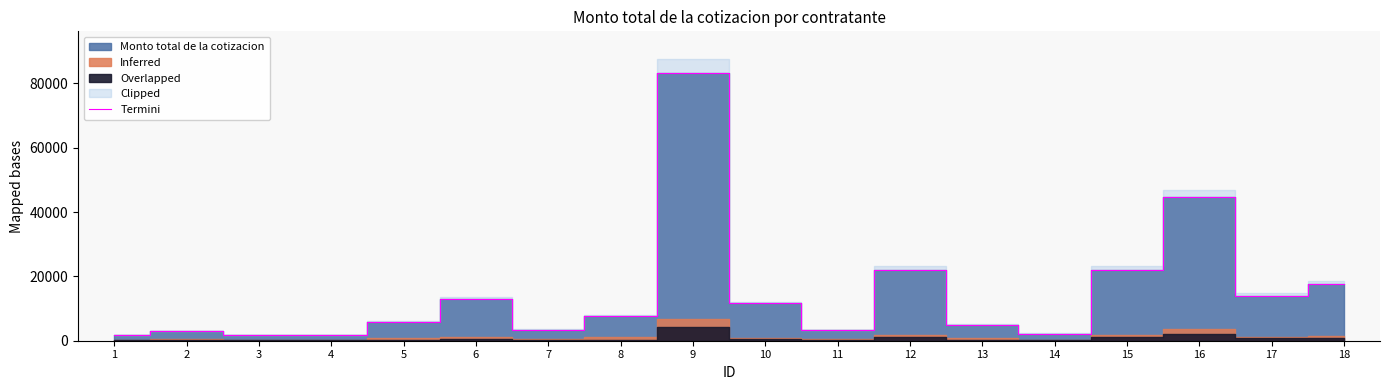

What is the difference between the second highest and minimum values?

42982.3